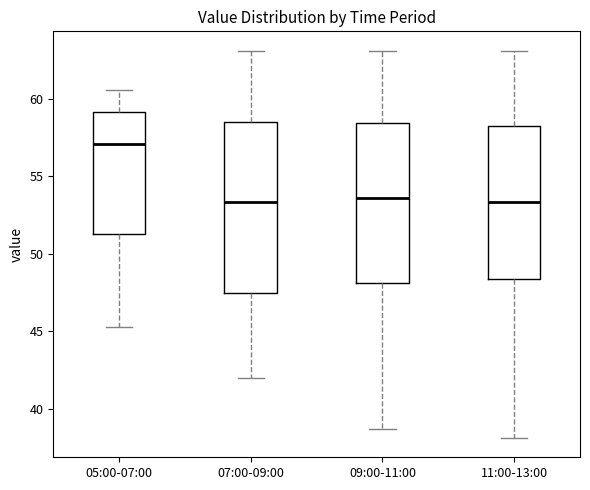

Reading left to right, read every box against the y-axis: the position of its median line, the range the box covers, and the ends of its whiskers. The values are not printed on the chart, so give them approximately, as read against the axis.

05:00-07:00: median 57.0, box 51.5 to 59.0, whiskers 45.5 to 60.5
07:00-09:00: median 53.5, box 47.5 to 58.5, whiskers 42.0 to 63.0
09:00-11:00: median 53.5, box 48.0 to 58.5, whiskers 38.5 to 63.0
11:00-13:00: median 53.5, box 48.5 to 58.5, whiskers 38.0 to 63.0